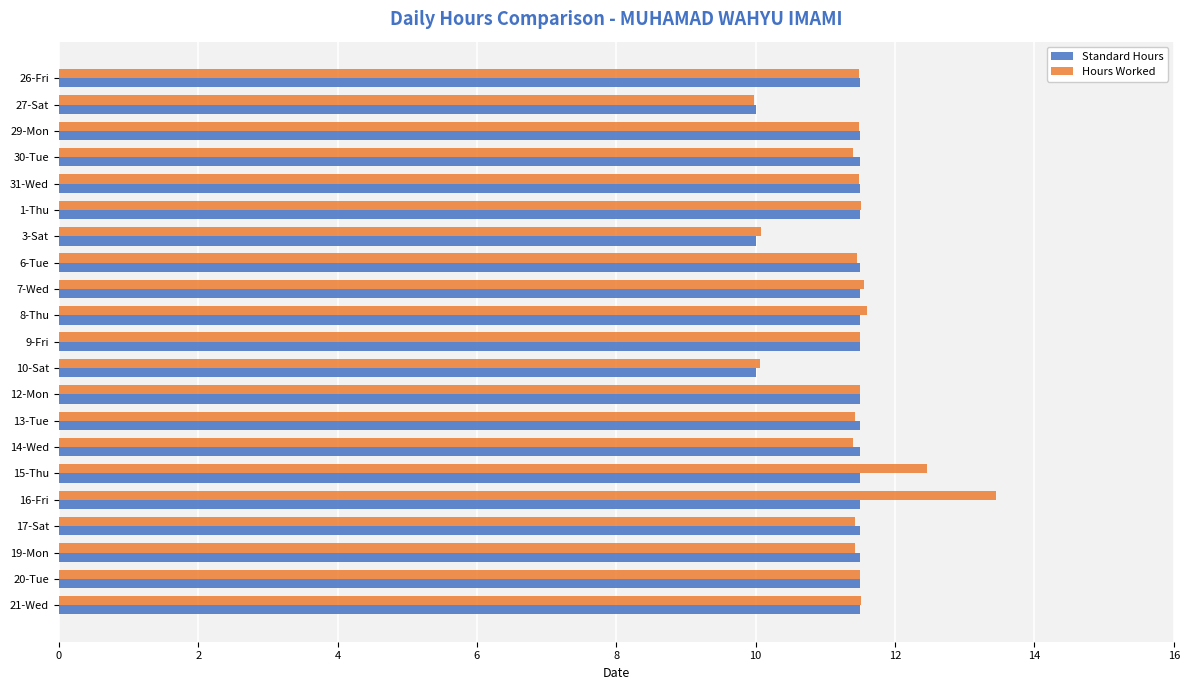

Which series has the largest range (max minus min)?

Hours Worked